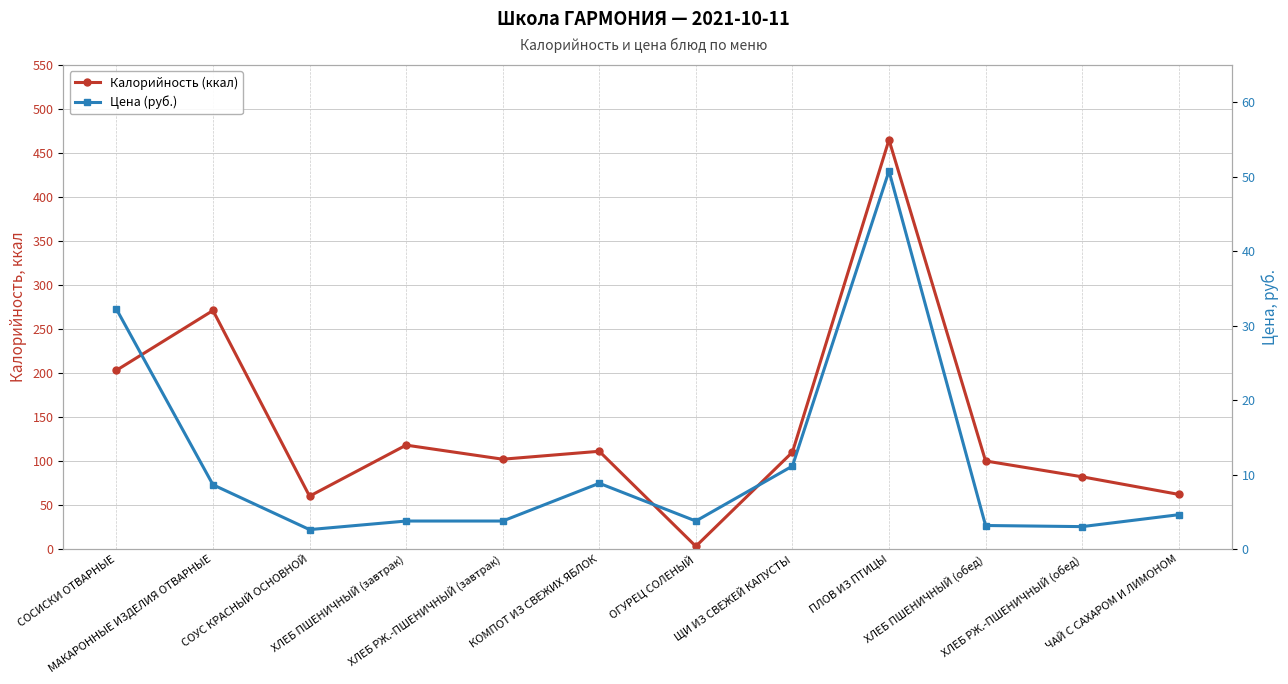

What is the label of the 6th point from the right?

ОГУРЕЦ СОЛЕНЫЙ